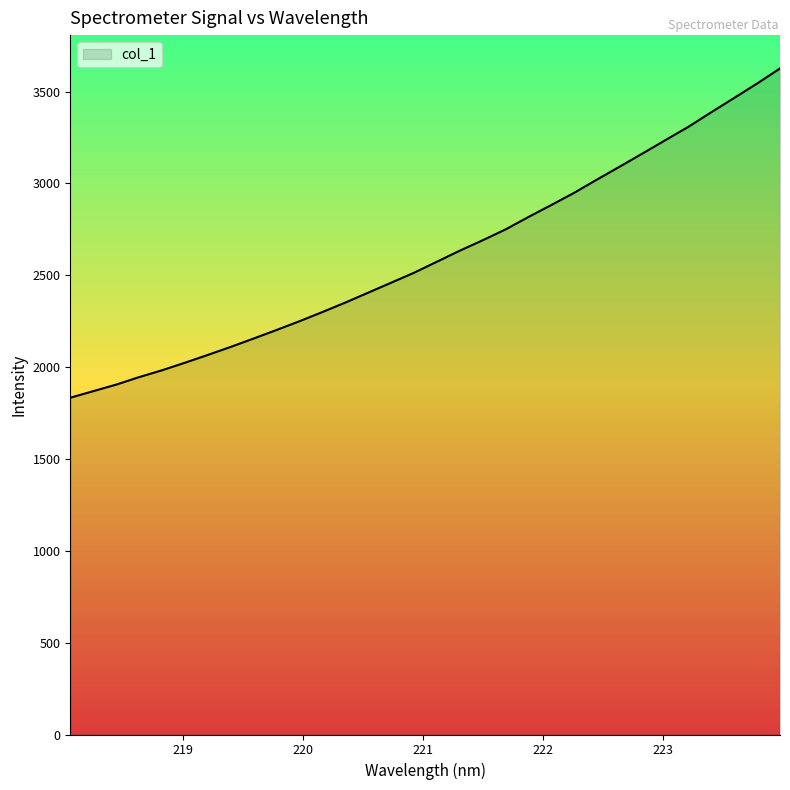

What is the maximum value shown in the chart?

3625.8